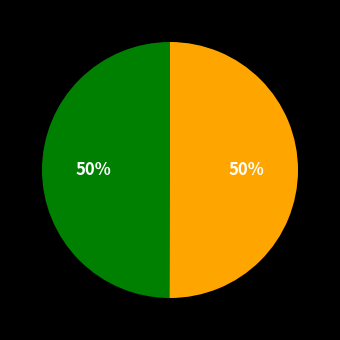

To the nearest percent, what is the average slice percentage?

50%